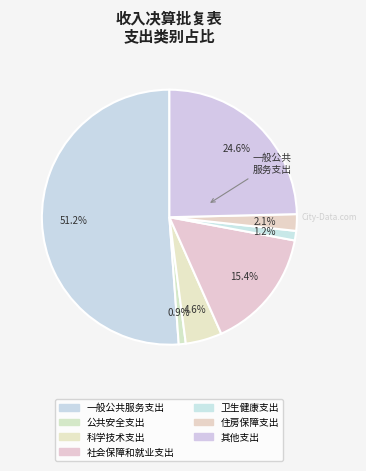

To the nearest percent, what is the average slice percentage?

14%